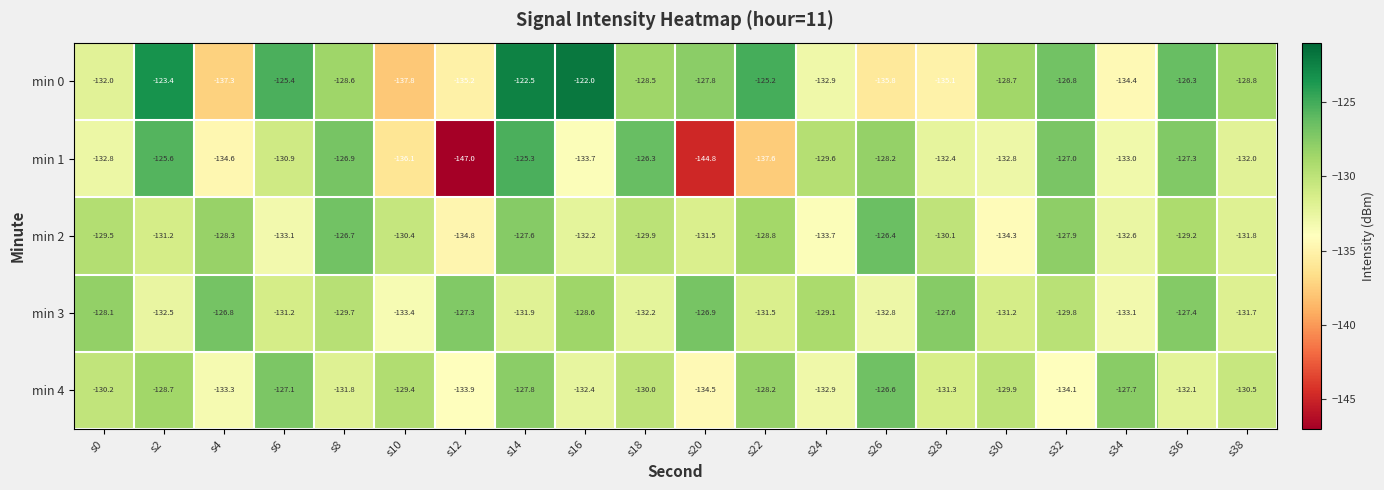

What is the difference between the maximum and second lowest values in the min 3 series?

6.3